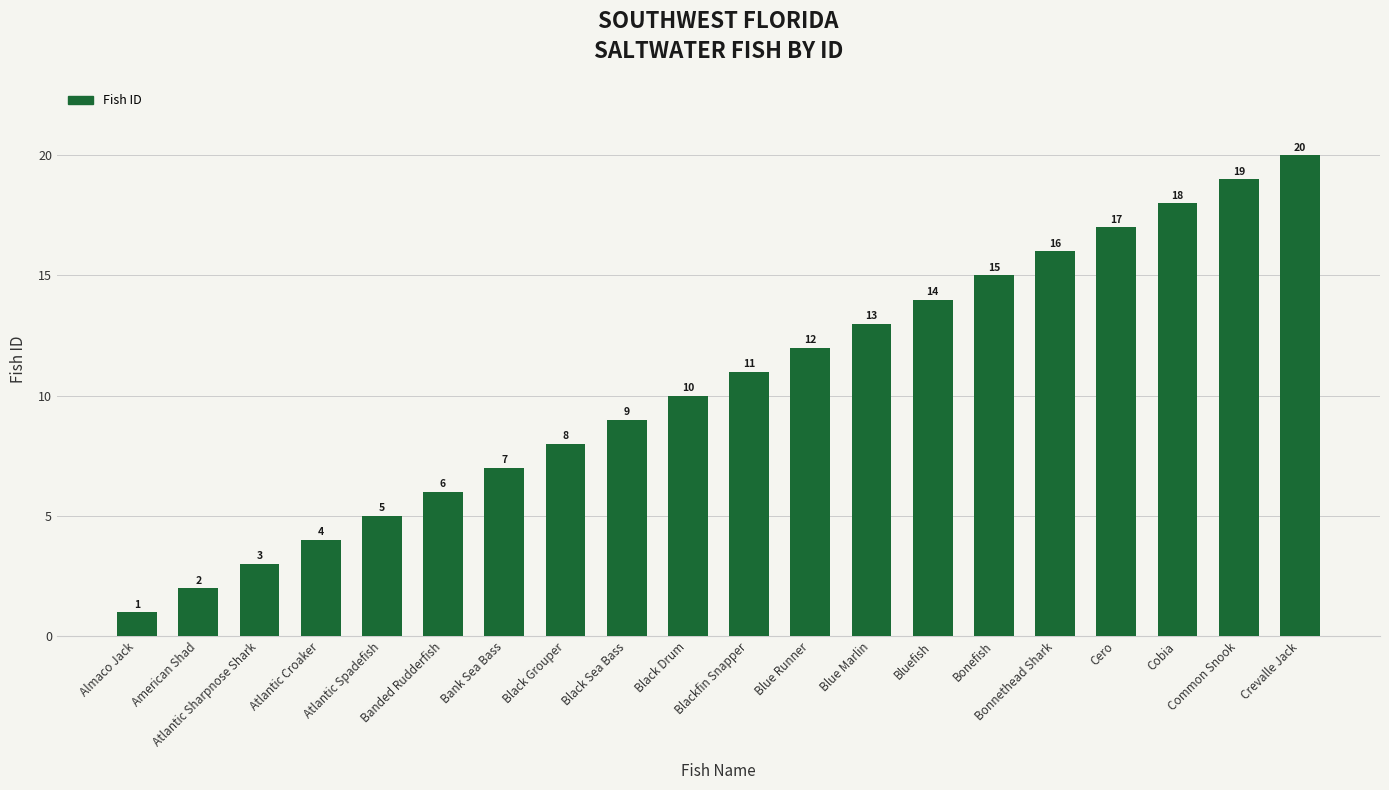

What is the sum of all values?

210